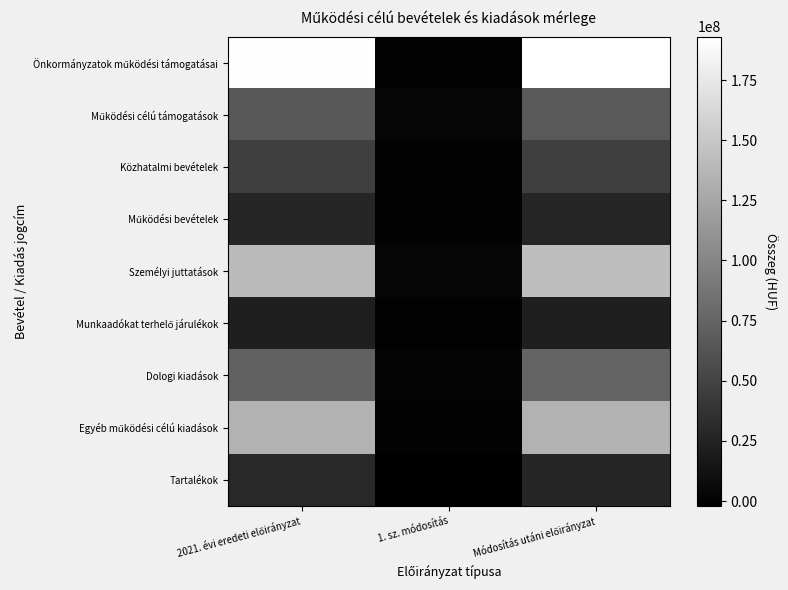

At which category does the chart reach its minimum across all series?

1. sz. módosítás